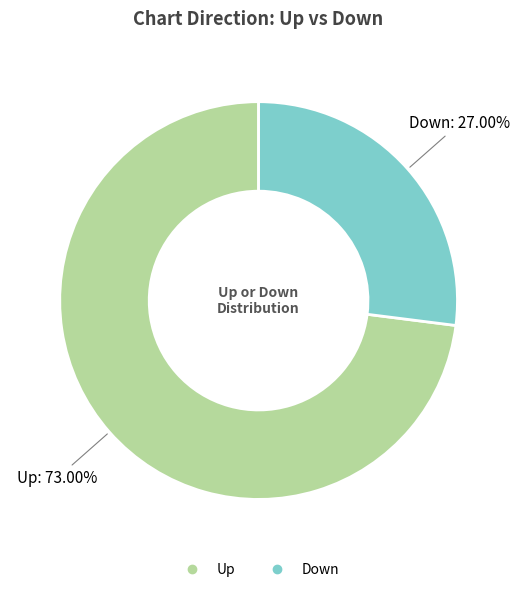

What percentage is the Up slice, to the nearest percent?

73%